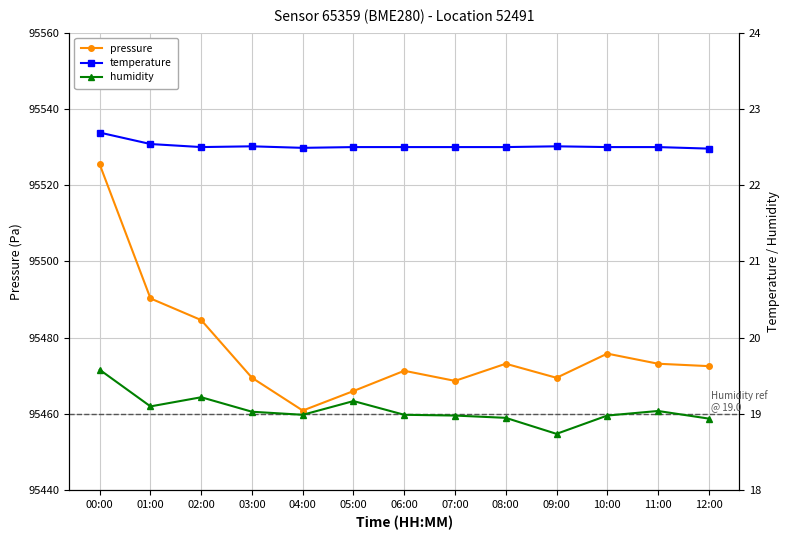

How many lines are shown in the chart?

3